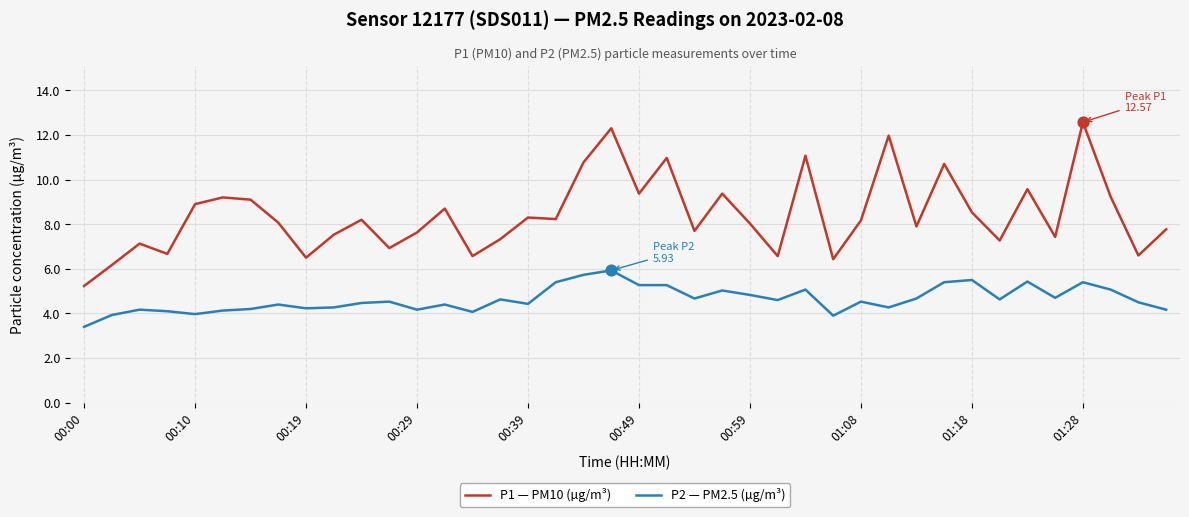

Which series has the largest total across all categories?

P1 — PM10 (µg/m³)